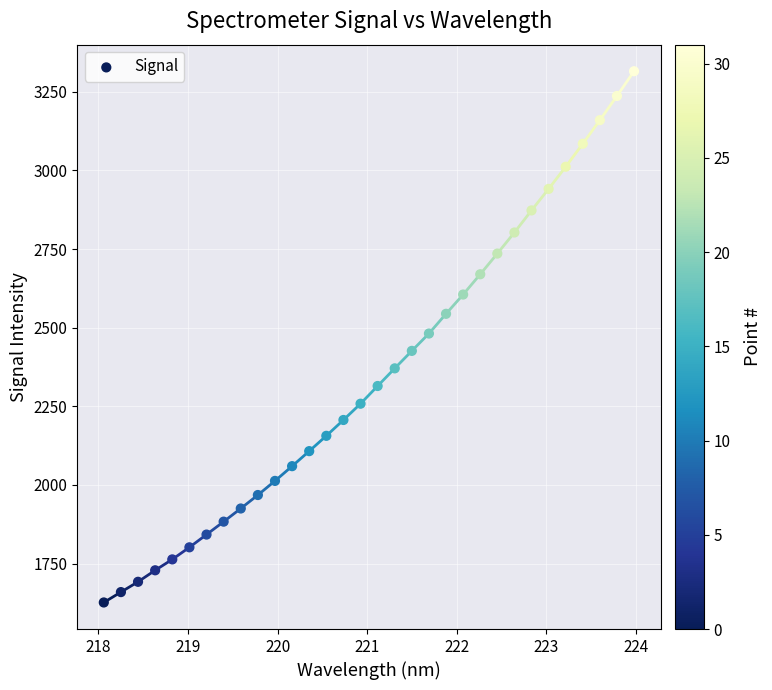

What is the range of Y values (max minus min)?

1689.3